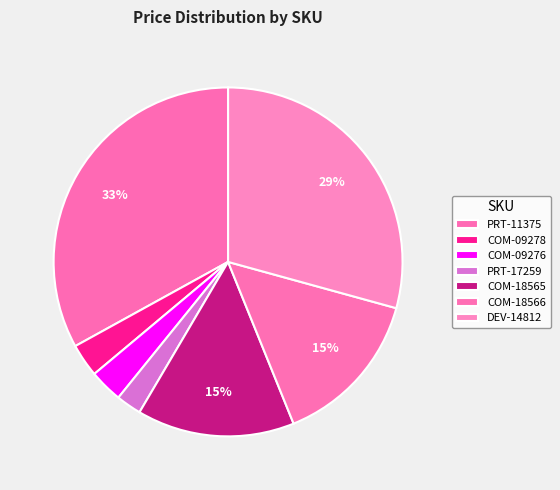

What is the change in value from COM-18566 to DEV-14812?

+10.0